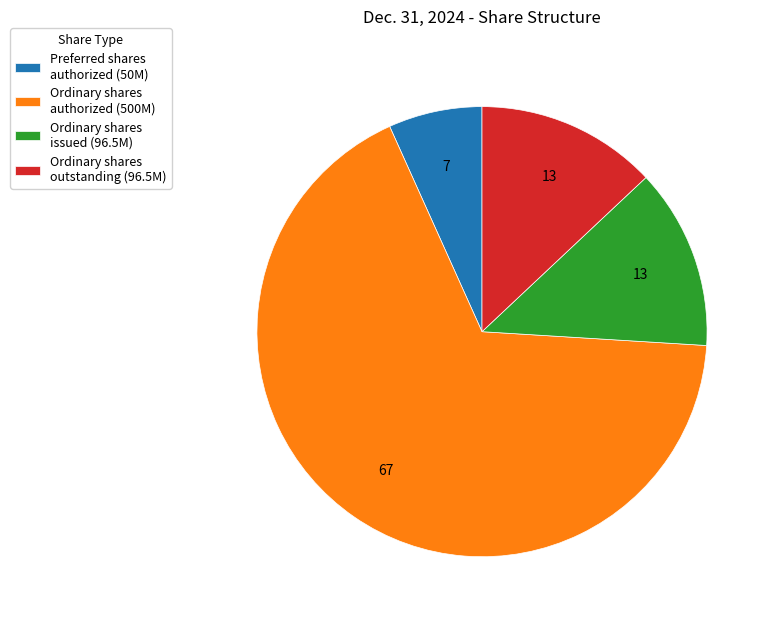

Do Preferred shares authorized (50M) and Ordinary shares issued (96.5M) together represent more than half of the pie?

No